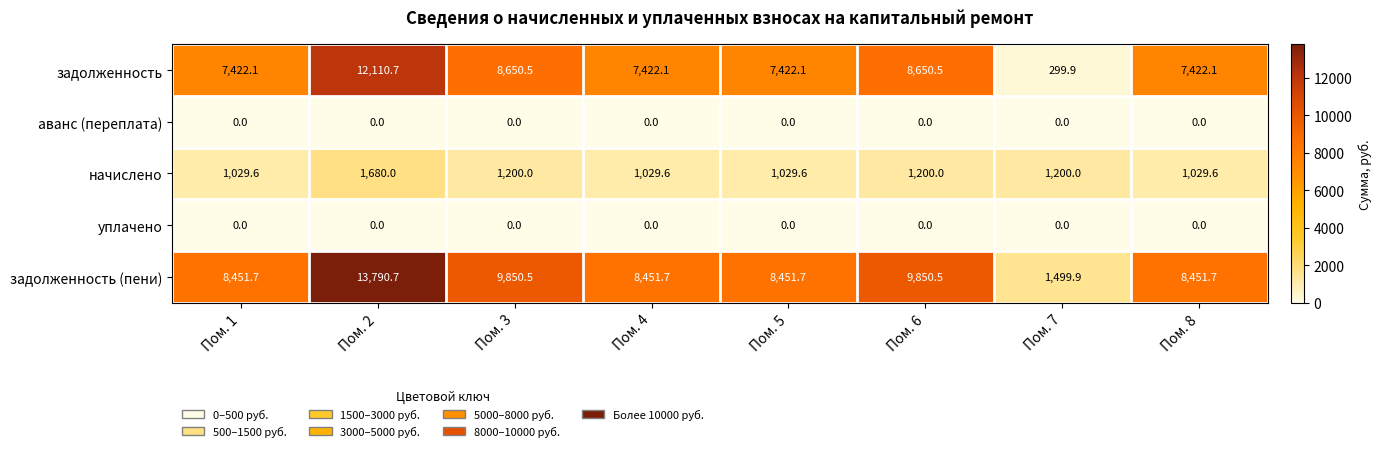

What is the difference between the maximum and minimum values in the задолженность (пени) series?

12290.8